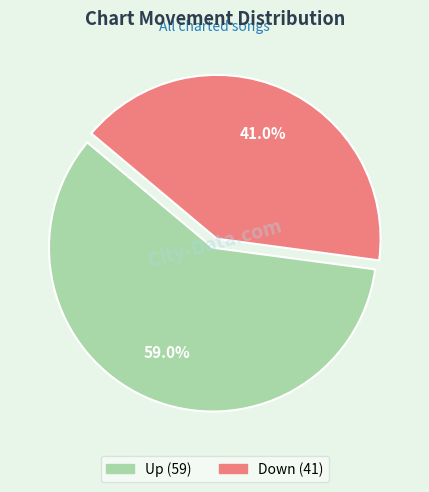

Does any single category account for the majority?

Yes